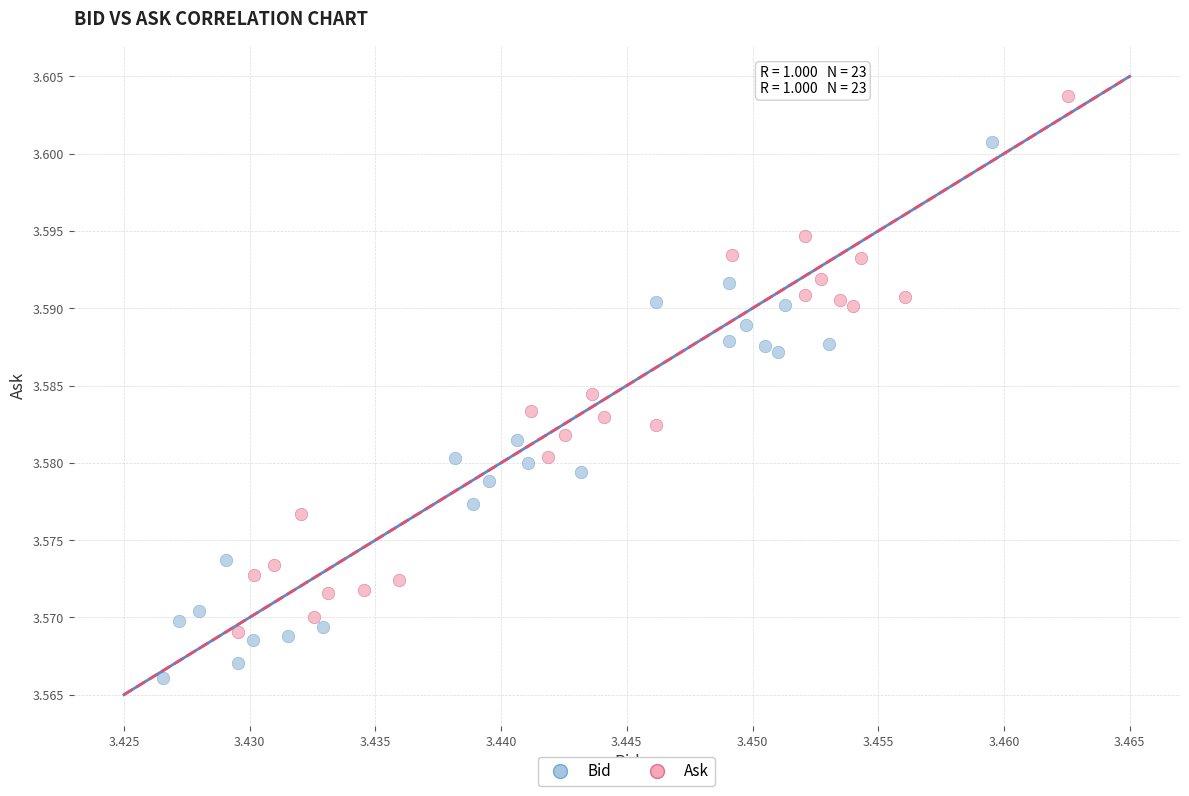

Which series contains the highest Y value?

Ask